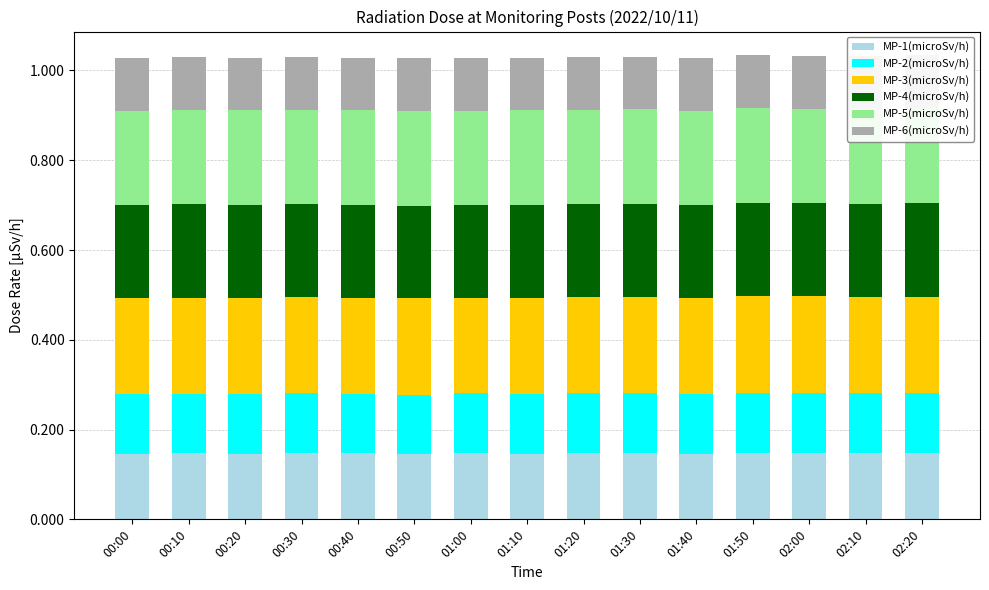

Between 00:00 and 00:20, which is larger?

00:00